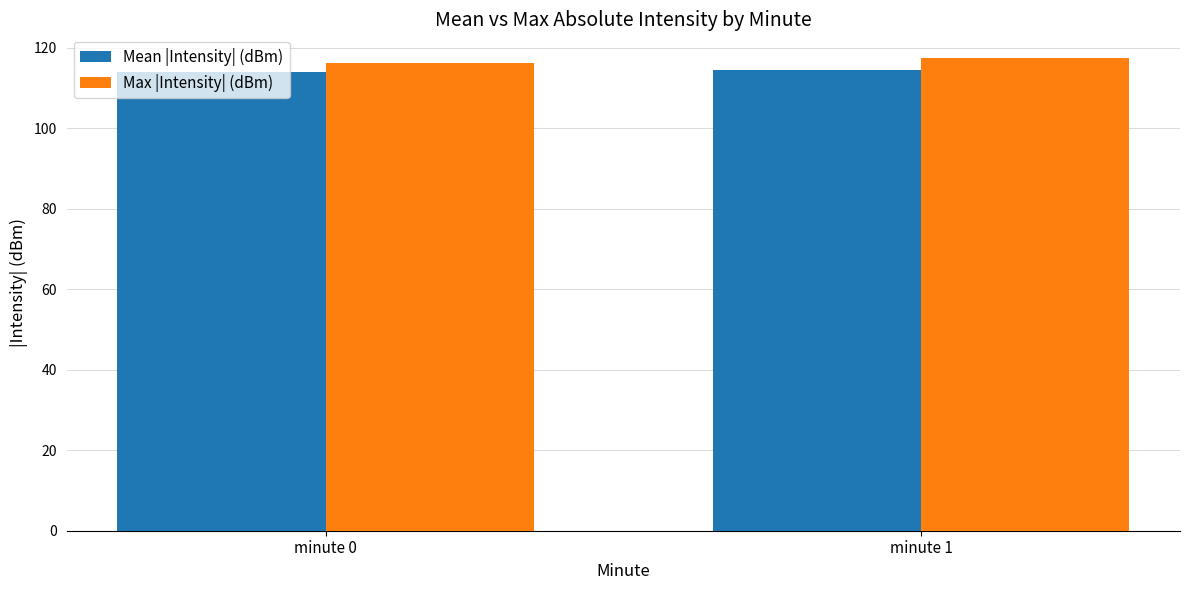

Which category has the highest value in the Max |Intensity| (dBm) series?

minute 1